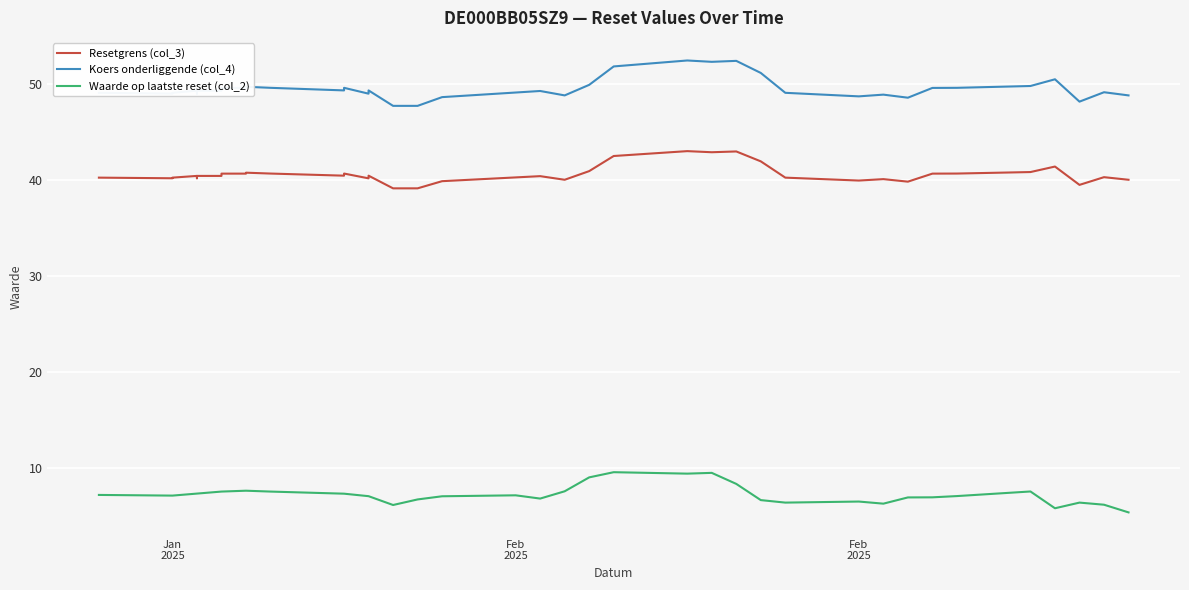

The Waarde op laatste reset (col_2) series shows 8.7 at 28. True or false?

False